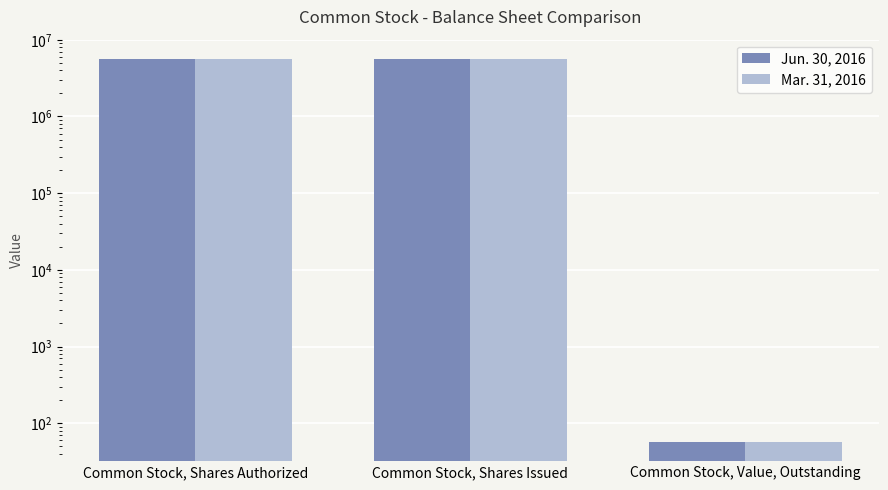

What is the label of the 2nd bar from the left?

Common Stock, Shares Issued